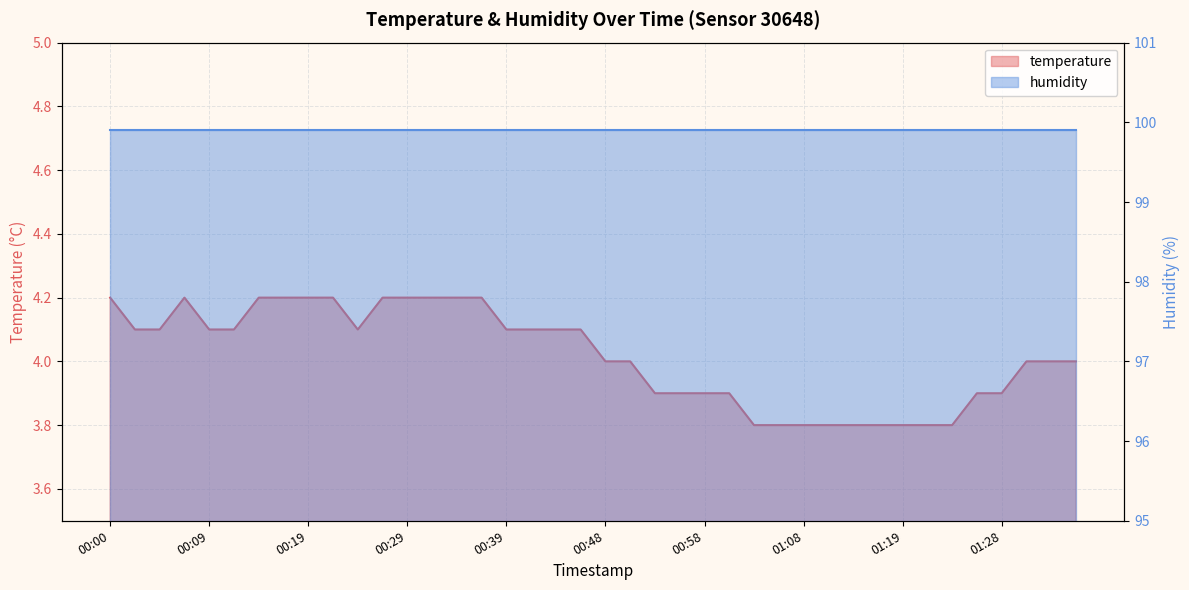

What value does the data have at 00:41?

4.1